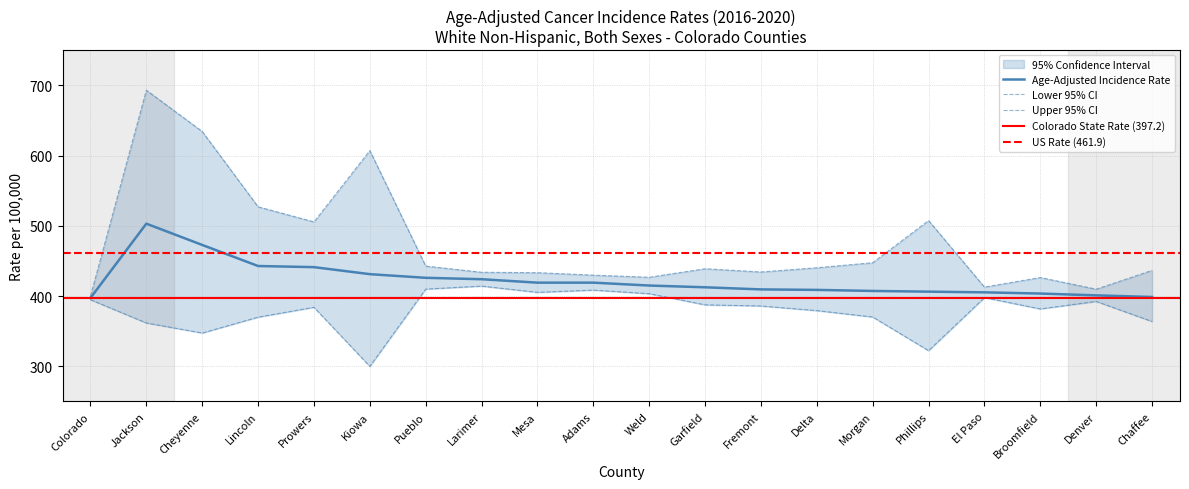

Is it true that Age-Adjusted Incidence Rate equals 229.8 at Morgan?

False